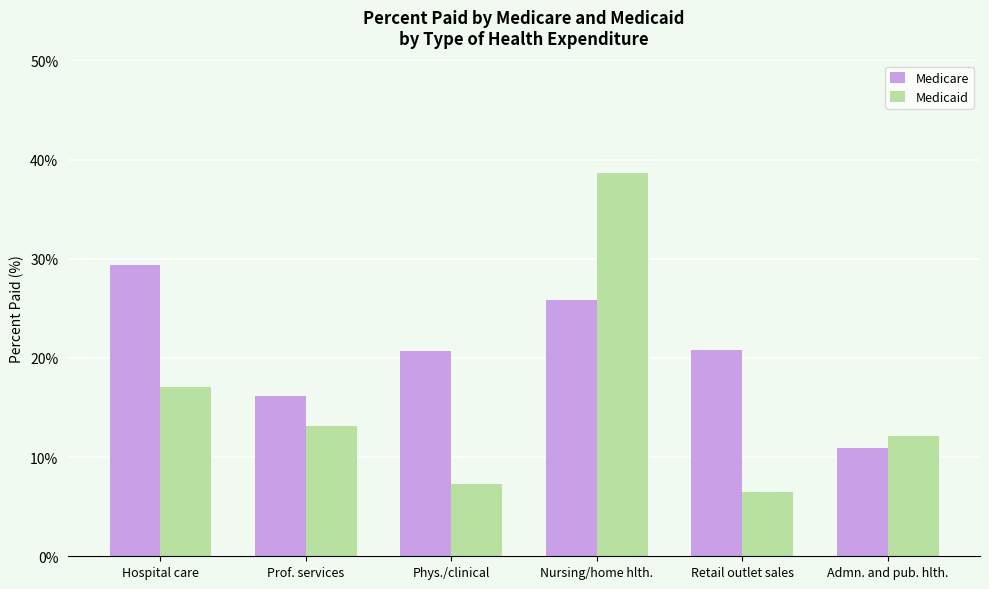

What position from the right is Phys./clinical?

4